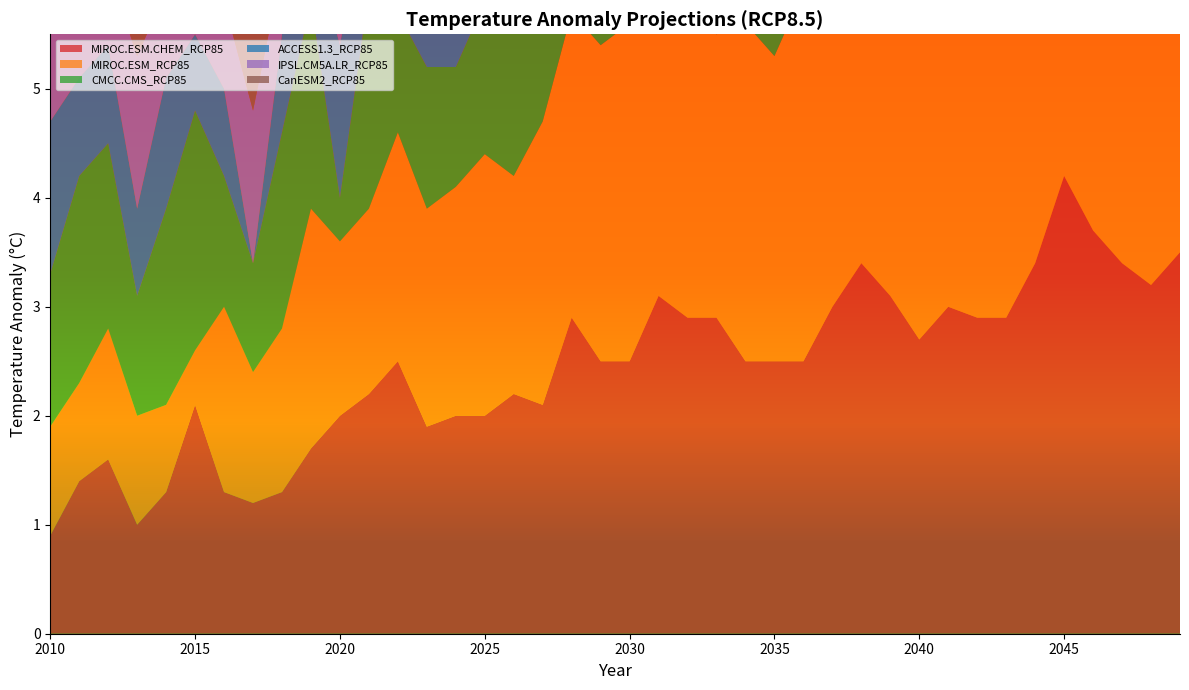

Reading left to right, transcribe all the data shown in this chart.

MIROC.ESM.CHEM_RCP85: 0.9	1.4	1.6	1.0	1.3	2.1	1.3	1.2	1.3	1.7	2.0	2.2	2.5	1.9	2.0	2.0	2.2	2.1	2.9	2.5	2.5	3.1	2.9	2.9	2.5	2.5	2.5	3.0	3.4	3.1	2.7	3.0	2.9	2.9	3.4	4.2	3.7	3.4	3.2	3.5
MIROC.ESM_RCP85: 1.0	0.9	1.2	1.0	0.8	0.5	1.7	1.2	1.5	2.2	1.6	1.7	2.1	2.0	2.1	2.4	2.0	2.6	2.8	2.9	3.1	2.7	2.8	2.6	3.1	2.8	3.4	3.8	2.5	3.1	3.4	3.3	3.4	3.2	2.9	3.0	3.5	3.2	3.4	3.6
CMCC.CMS_RCP85: 1.4	1.9	1.7	1.1	1.8	2.2	1.2	1.0	1.8	1.9	0.4	2.0	1.1	1.3	1.1	1.4	1.7	2.0	1.9	1.5	1.2	1.6	2.7	2.5	2.4	1.5	1.9	2.2	2.7	2.0	1.7	1.5	2.6	2.8	2.6	2.9	3.1	2.5	3.1	3.1
ACCESS1.3_RCP85: 1.4	0.9	0.9	0.8	1.2	0.7	0.8	0.0	0.9	0.6	1.4	1.0	1.1	2.3	1.0	1.9	2.0	2.0	1.7	1.7	1.9	2.6	2.1	1.5	2.0	2.4	2.6	2.6	2.0	2.4	1.9	2.2	2.6	2.6	3.3	2.5	2.9	3.1	3.6	3.6
IPSL.CM5A.LR_RCP85: 1.0	1.5	0.7	1.4	0.8	0.3	0.8	1.4	0.6	1.2	1.6	1.1	0.3	1.6	1.5	1.3	1.3	1.7	1.8	2.0	1.3	1.5	1.8	1.8	1.2	1.9	1.9	1.6	2.0	2.4	2.6	2.2	2.2	1.8	1.2	2.9	2.2	2.5	2.5	2.5
CanESM2_RCP85: 1.7	1.5	1.2	1.4	1.3	1.3	1.6	1.4	1.5	1.6	2.5	2.1	1.6	2.5	1.6	2.2	2.9	2.4	2.1	2.2	2.9	2.2	3.5	3.2	2.8	2.7	2.9	2.8	2.4	2.2	3.0	3.5	2.8	2.8	2.7	2.9	2.7	3.1	3.2	3.2